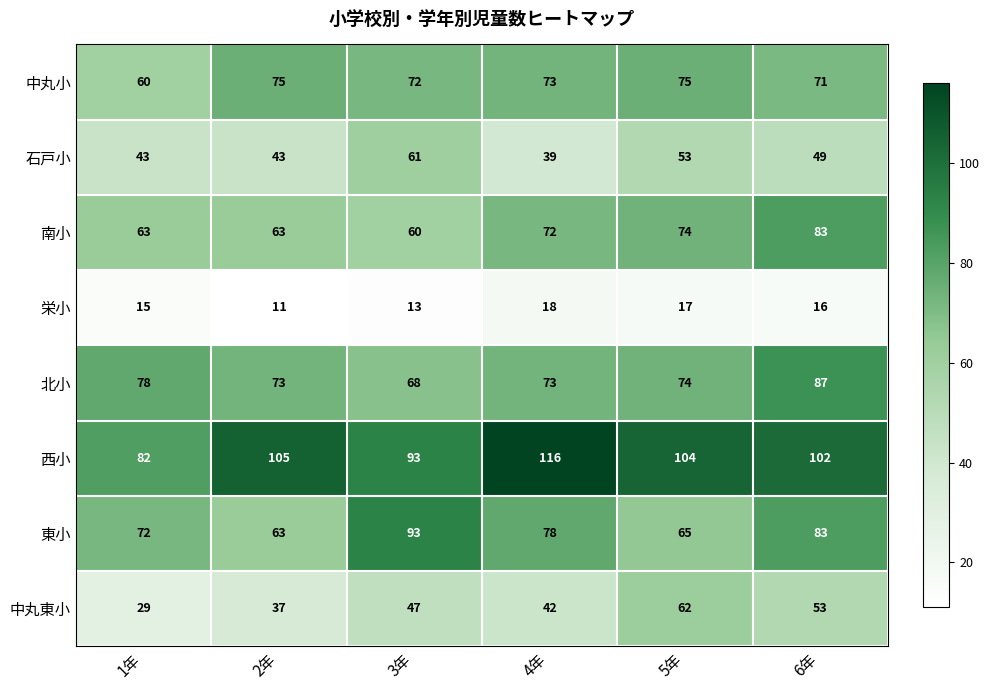

Which label corresponds to the largest value in the chart?

4年